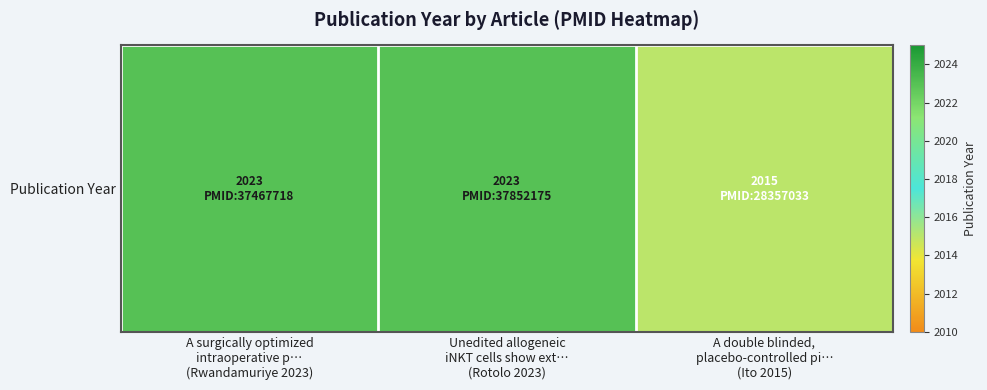

What is the average value?

2020